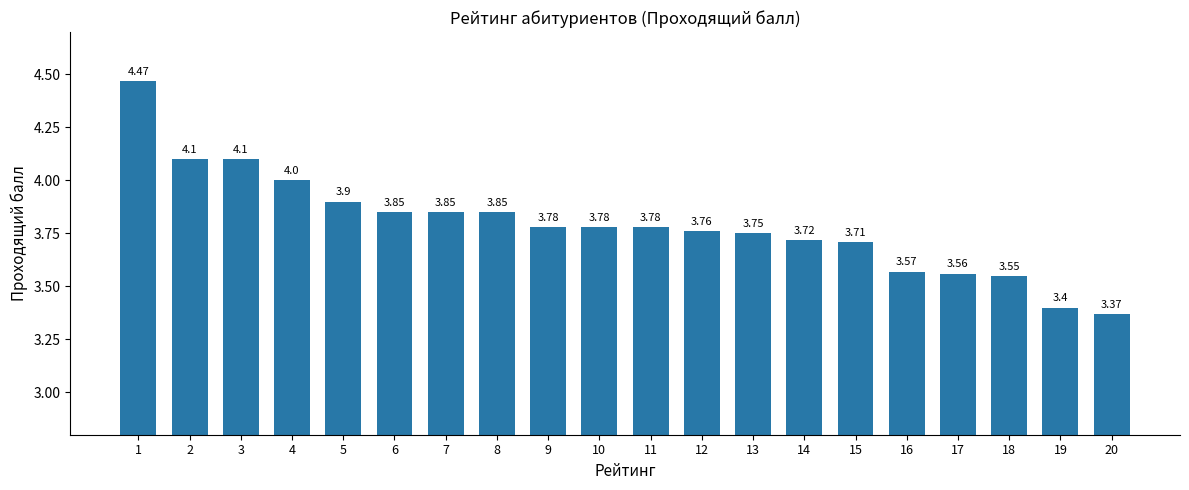

What is the difference between the maximum and second lowest values?

1.1